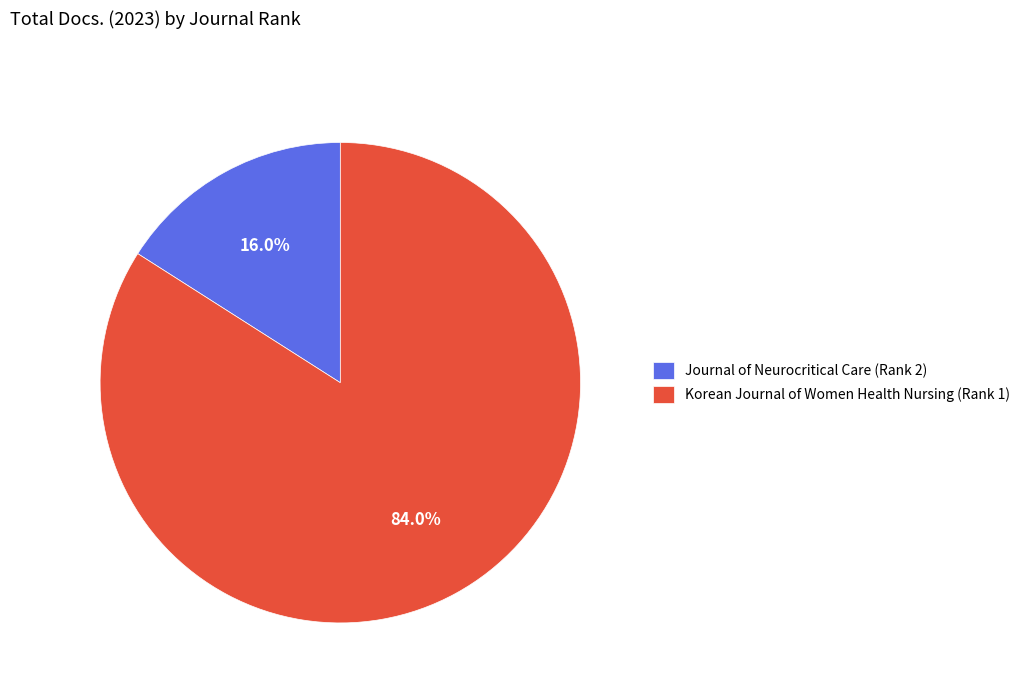

Rank the categories by value from lowest to highest.

Journal of Neurocritical Care (Rank 2), Korean Journal of Women Health Nursing (Rank 1)